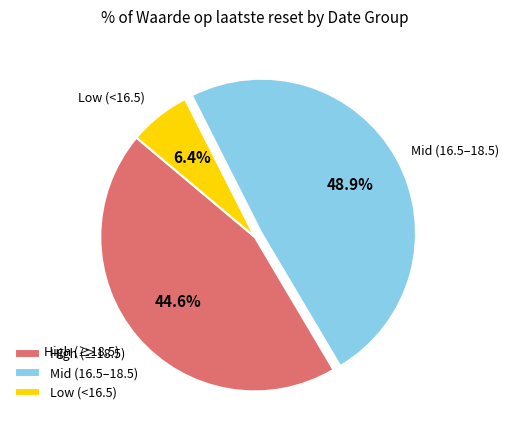

Combined, what portion of the pie is Low (<16.5) and Mid (16.5–18.5)?

55.4%